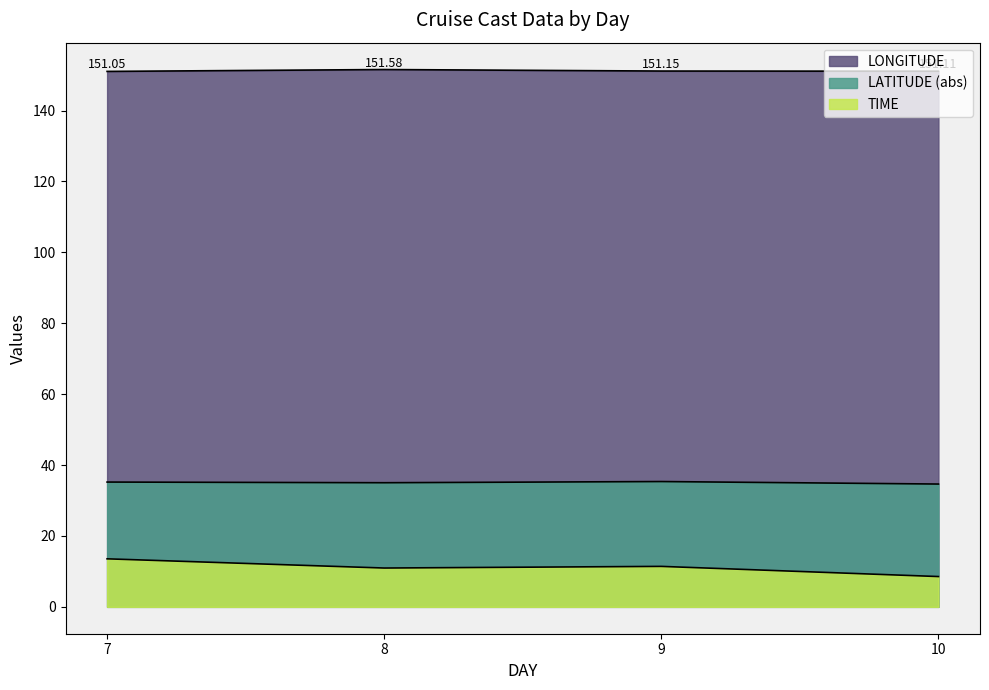

Which series has the largest range (max minus min)?

TIME